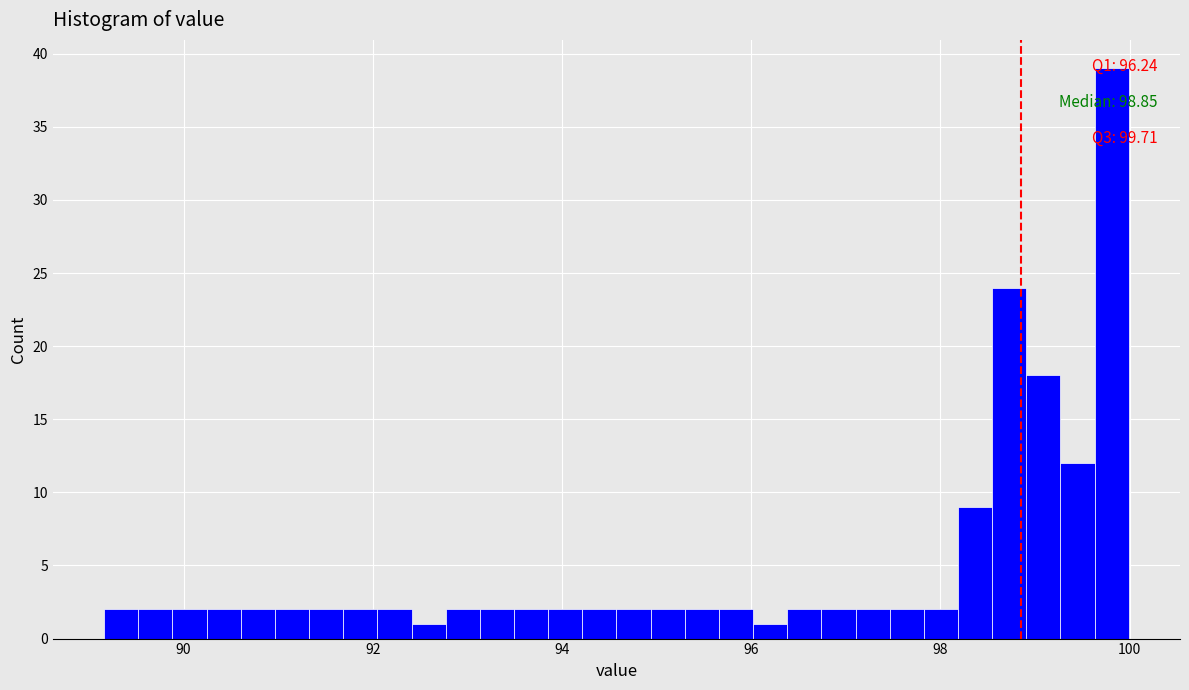

Around what value on the x-axis is the tallest bar? Give the approximate position of its centre, as read against the axis.

99.8